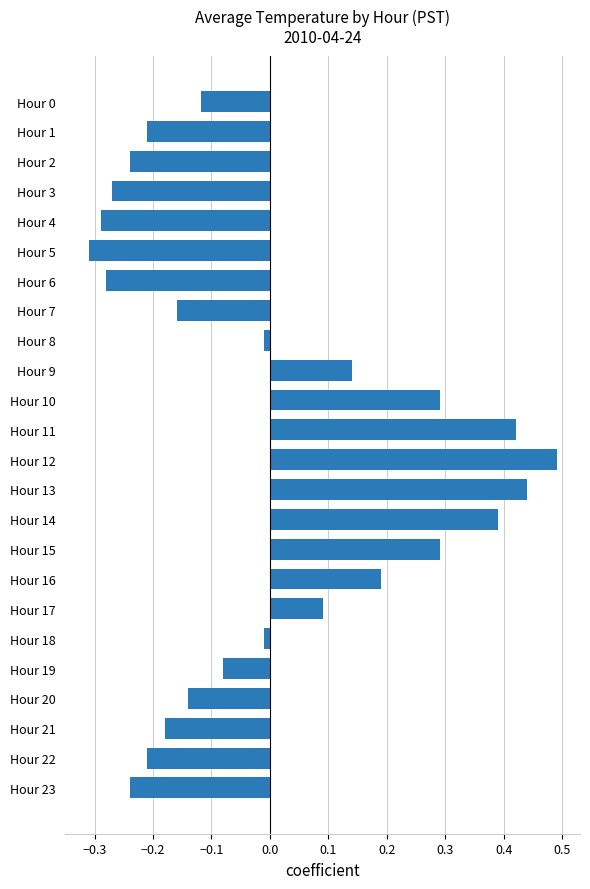

True or false: the data shows -0.5 at Hour 6.

False